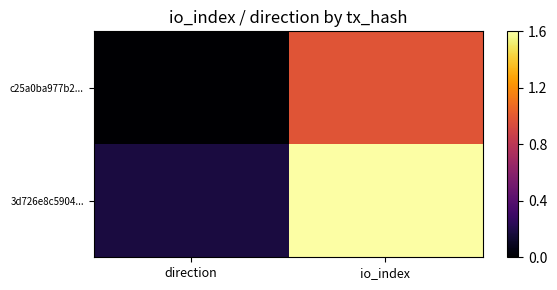

Rank the series by their maximum value, from lowest to highest.

c25a0ba977b2..., 3d726e8c5904...